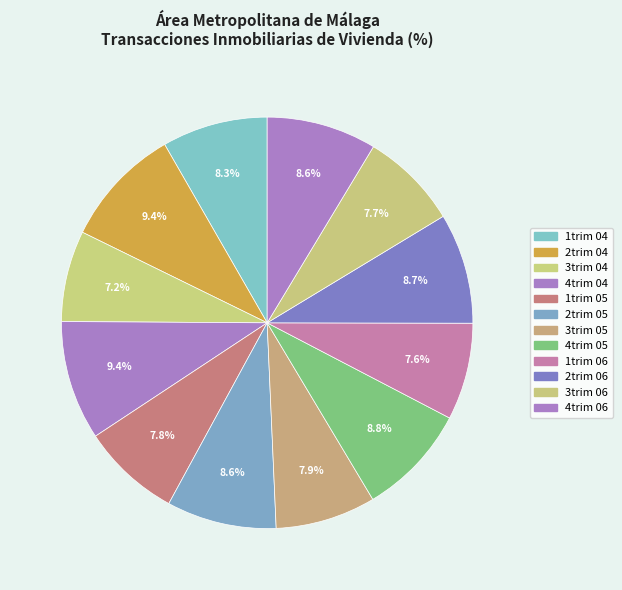

How many segments does this pie chart have?

12